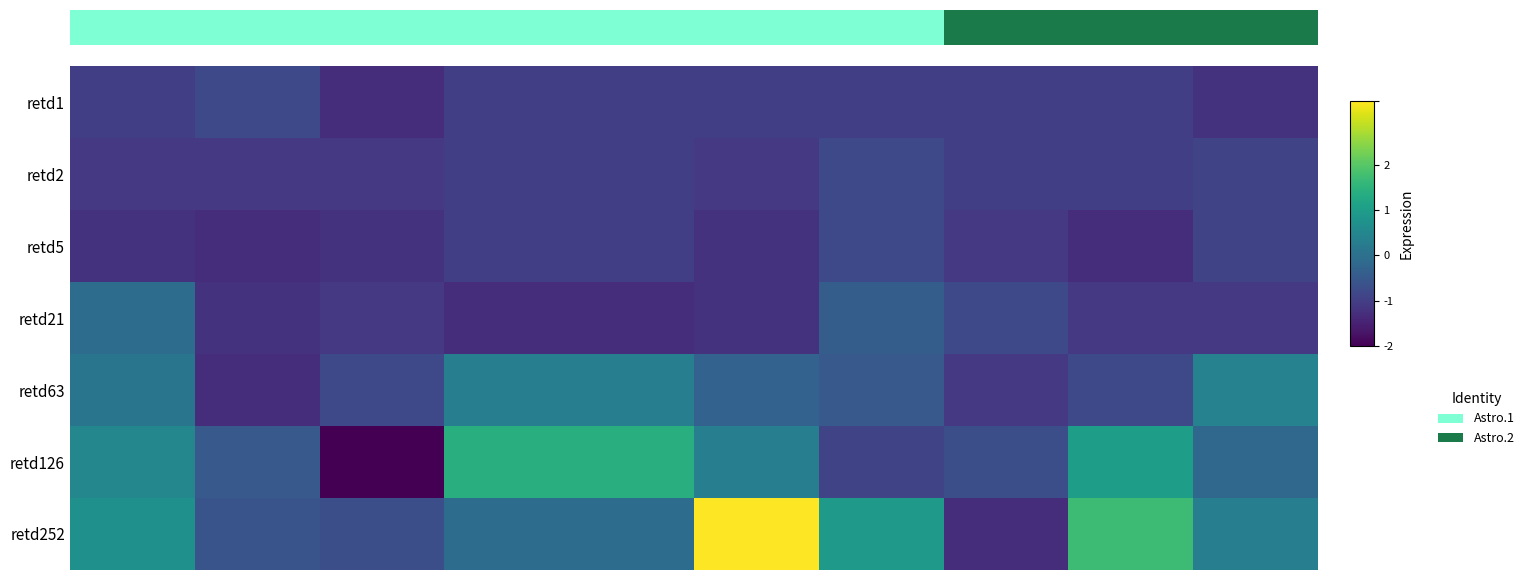

Rank the series by their maximum value, from highest to lowest.

retd252, retd126, retd63, retd21, retd1, retd2, retd5